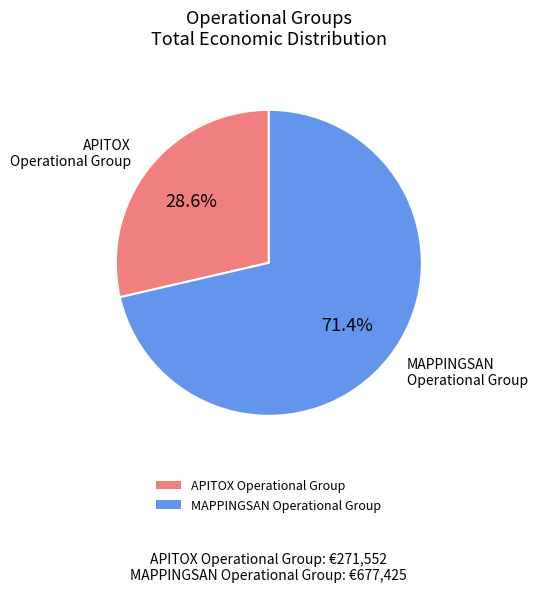

Count the number of slices in the pie.

2